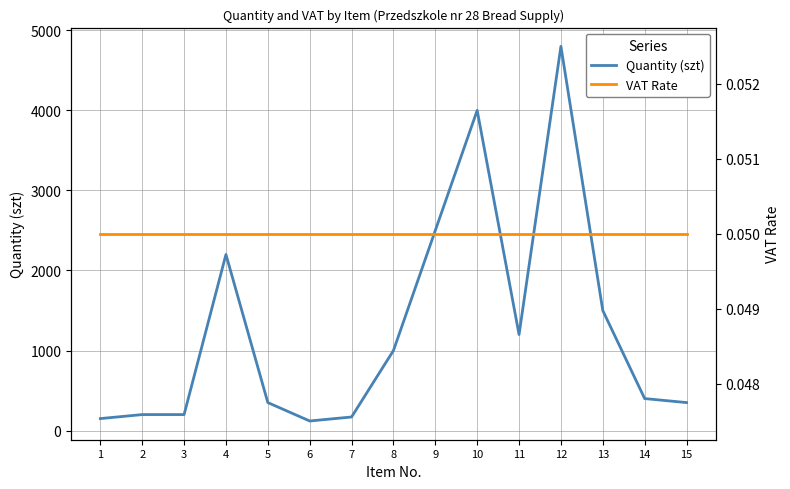

Reading left to right, list all the values displayed in this chart.

Quantity (szt): 150.0	200.0	200.0	2200.0	350.0	120.0	170.0	1000.0	2500.0	4000.0	1200.0	4800.0	1500.0	400.0	350.0
VAT Rate: 0.1	0.1	0.1	0.1	0.1	0.1	0.1	0.1	0.1	0.1	0.1	0.1	0.1	0.1	0.1